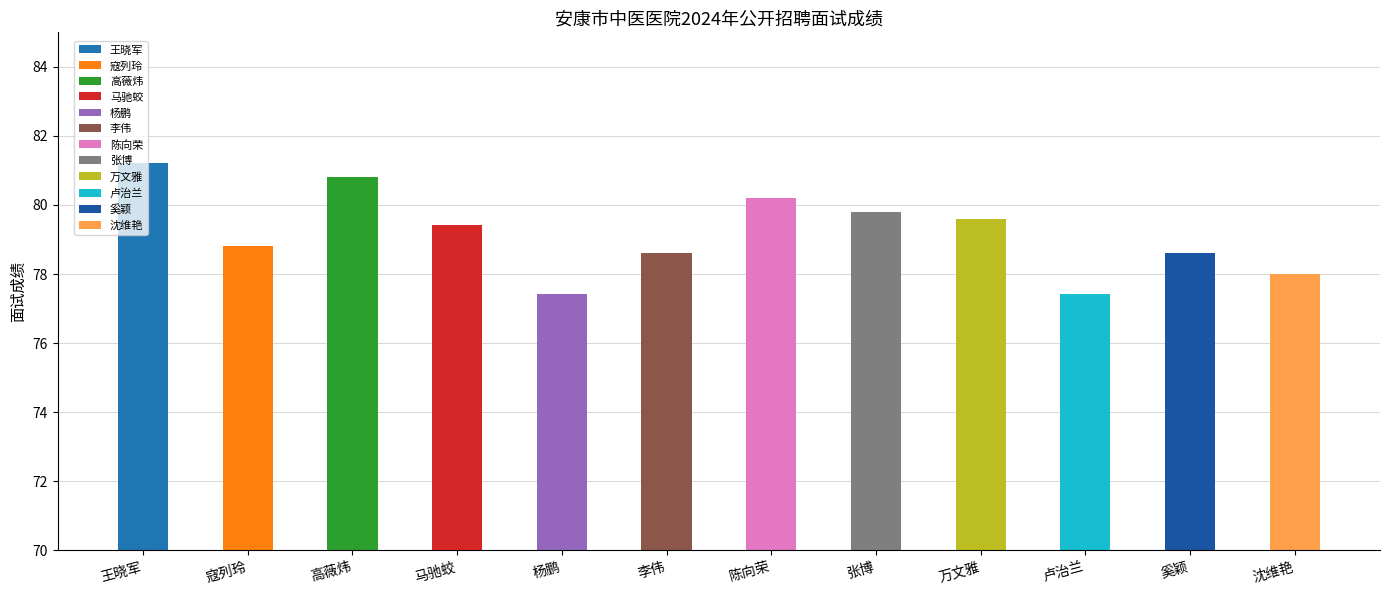

What is the minimum value shown in the chart?

77.4